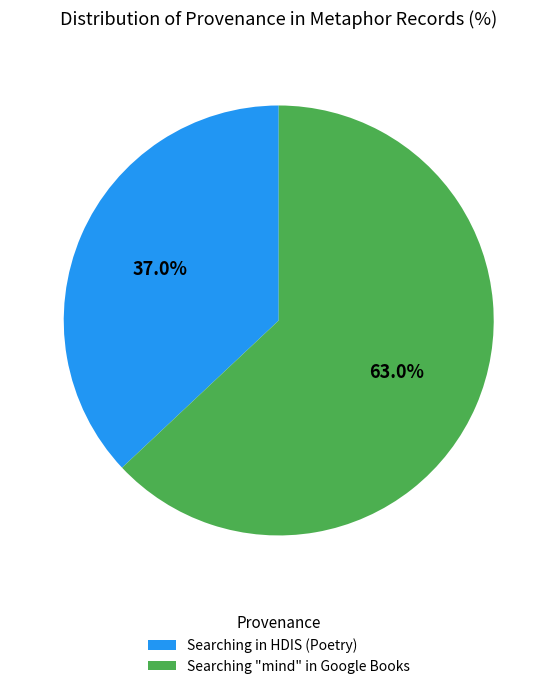

To the nearest percent, what is the difference between the Searching in HDIS (Poetry) and Searching "mind" in Google Books slice percentages?

26%